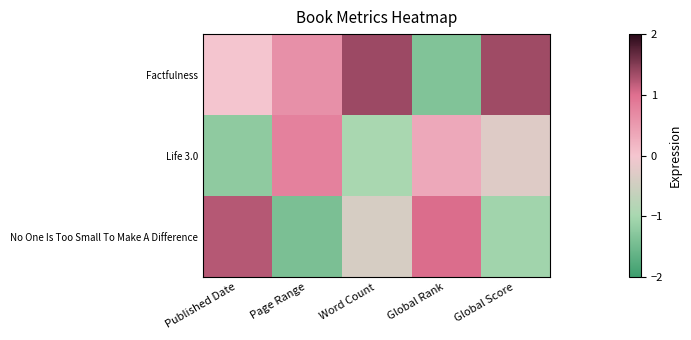

Reading left to right, transcribe all the data shown in this chart.

Factfulness: Published Date=0.0	Page Range=0.6	Word Count=1.4	Global Rank=-1.4	Global Score=1.3
Life 3.0: Published Date=-1.2	Page Range=0.8	Word Count=-1.0	Global Rank=0.3	Global Score=-0.3
No One Is Too Small To Make A Difference: Published Date=1.2	Page Range=-1.4	Word Count=-0.4	Global Rank=1.0	Global Score=-1.1